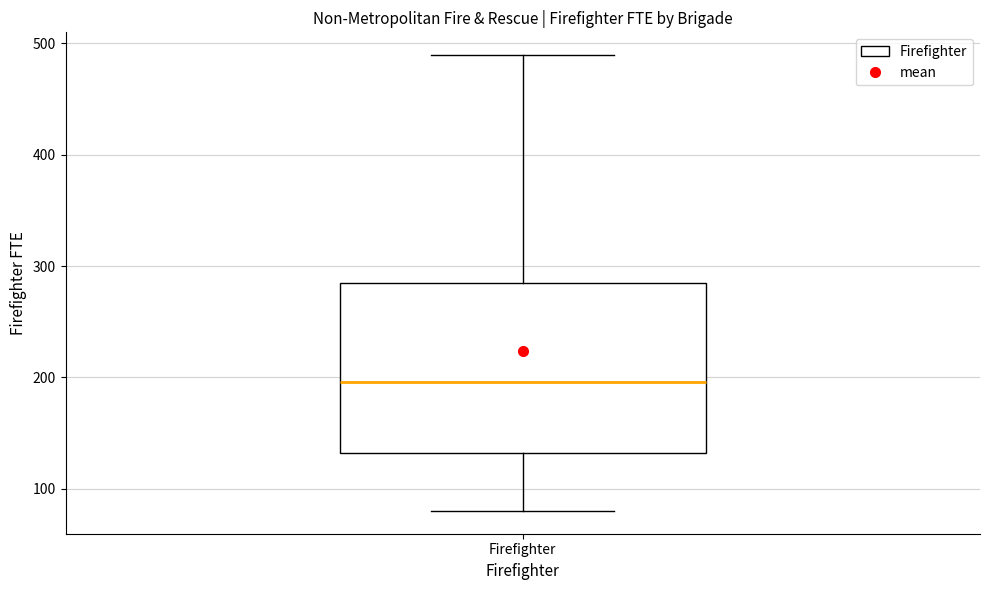

Where is the lower edge of the box for Firefighter on the y-axis? The values are not printed on the chart, so give them approximately, as read against the axis.

130